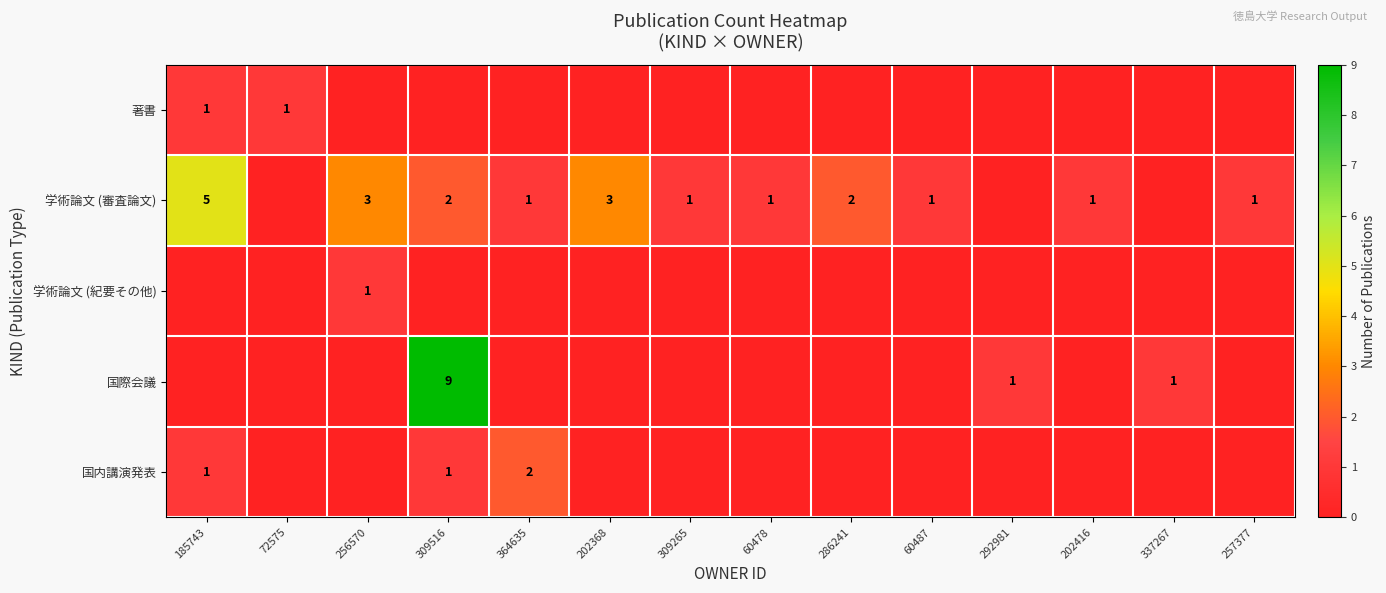

What is the difference between the highest and lowest values at 185743?

5